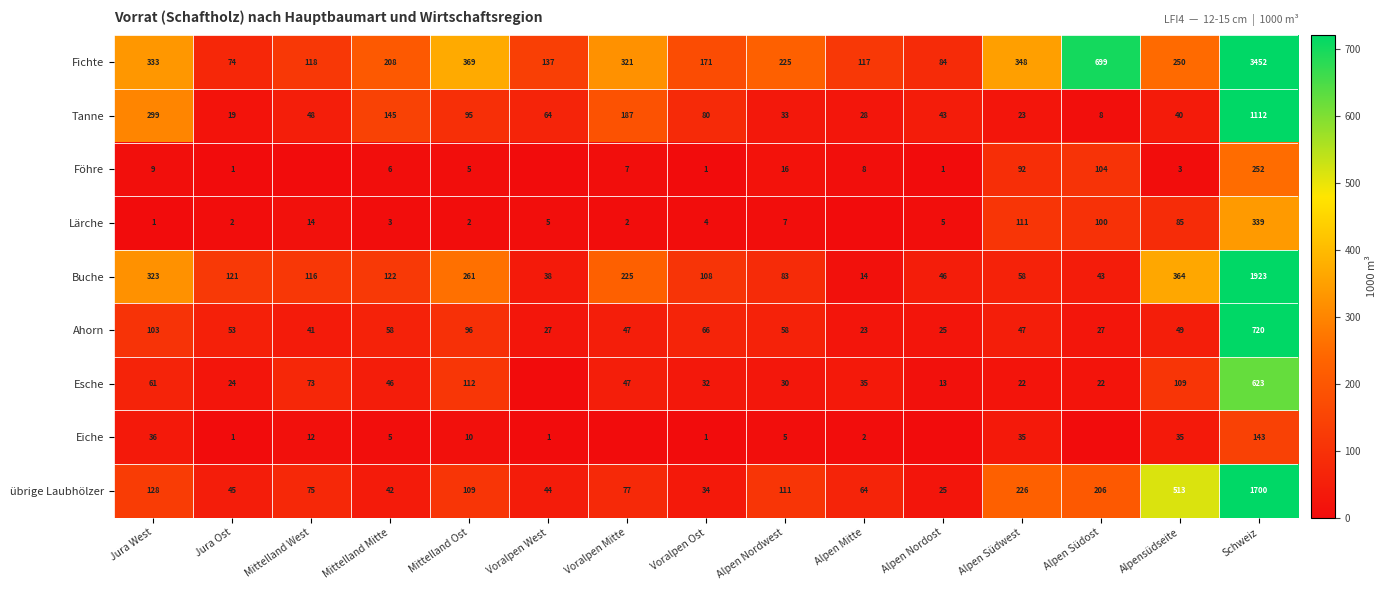

True or false: übrige Laubhölzer has a value of 64 at Alpen Mitte.

True